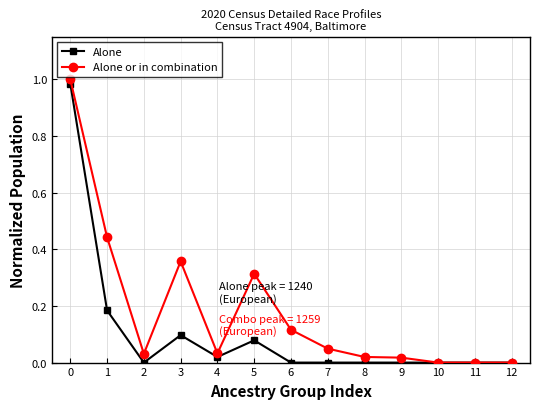

Does the chart have visible grid lines?

Yes